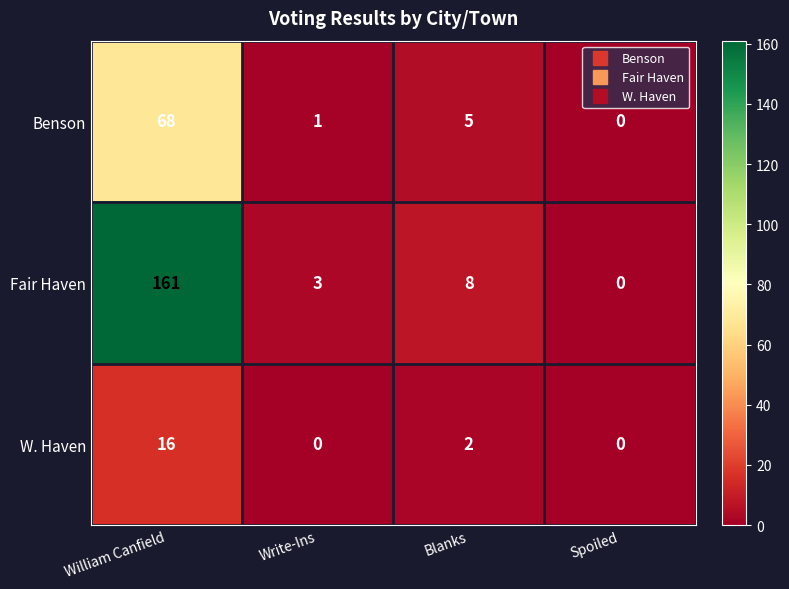

At which category is the sum across all series the highest?

William Canfield